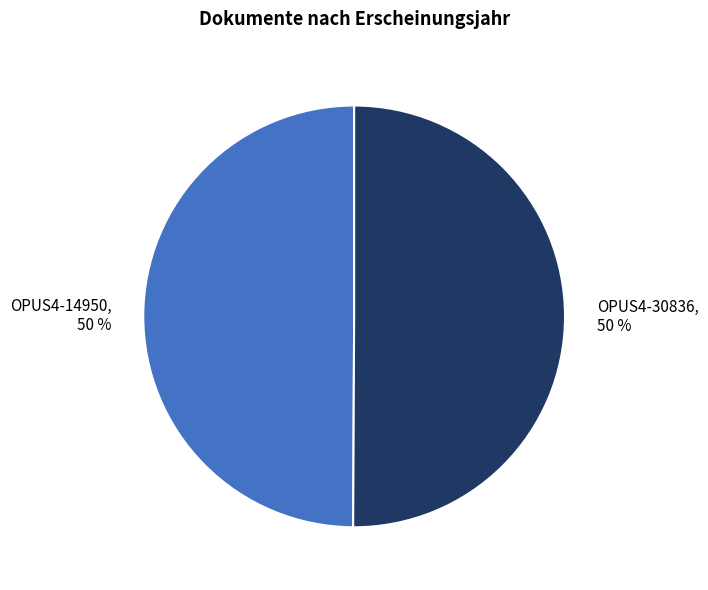

How many segments does this pie chart have?

2